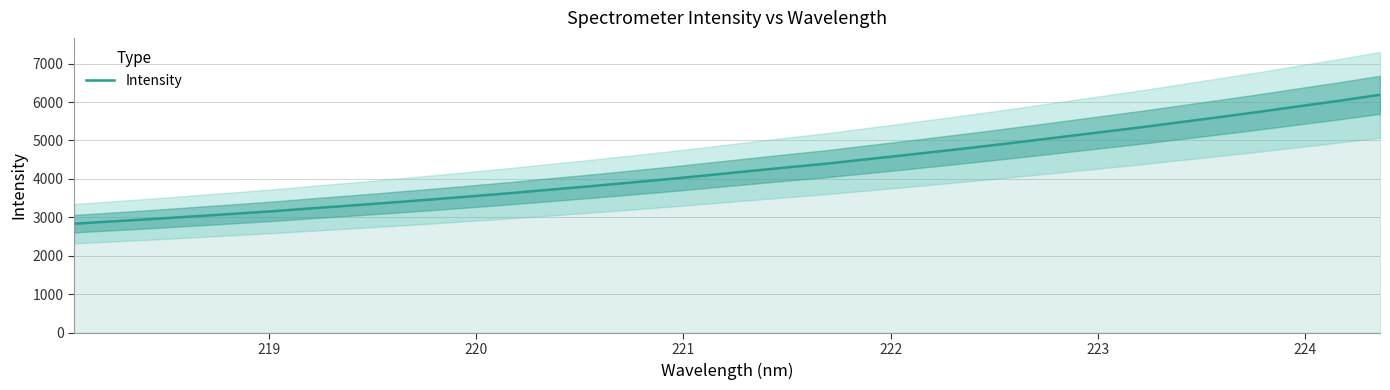

What is the maximum value for Intensity?

6187.9